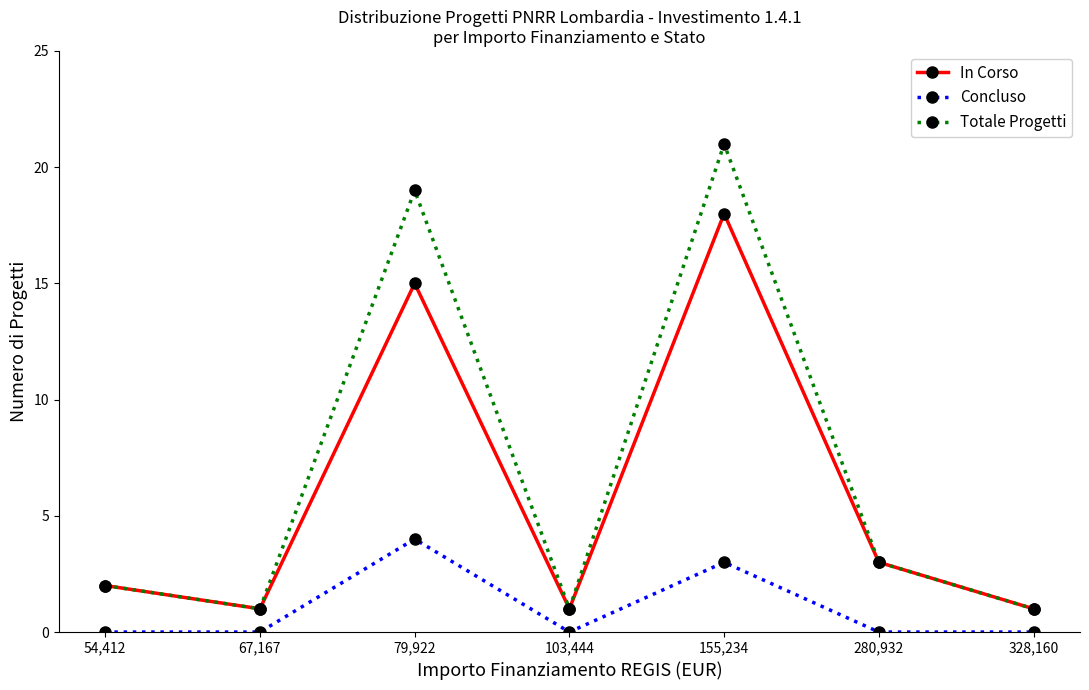

At 155,234, list the series in order from smallest to largest.

Concluso, In Corso, Totale Progetti